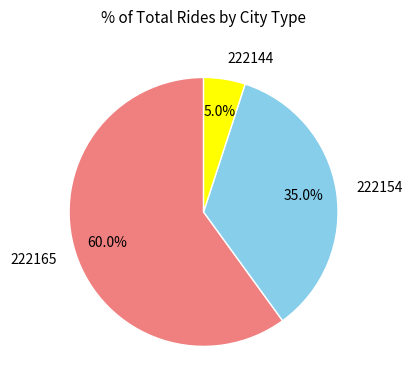

Is there a majority slice in this chart?

Yes